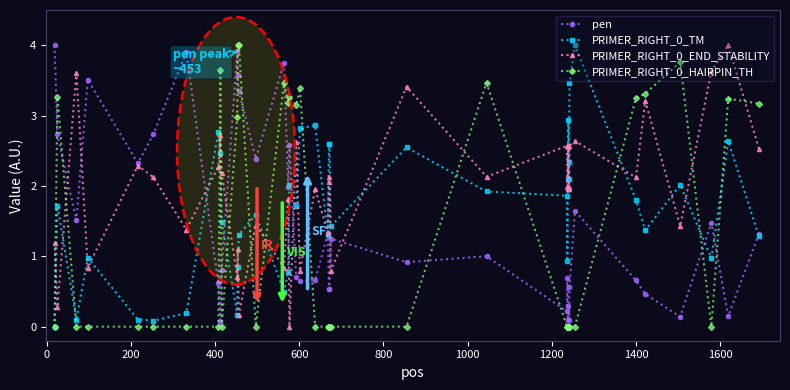

What is the value of the PRIMER_RIGHT_0_END_STABILITY point at the 27th from the left?

2.6